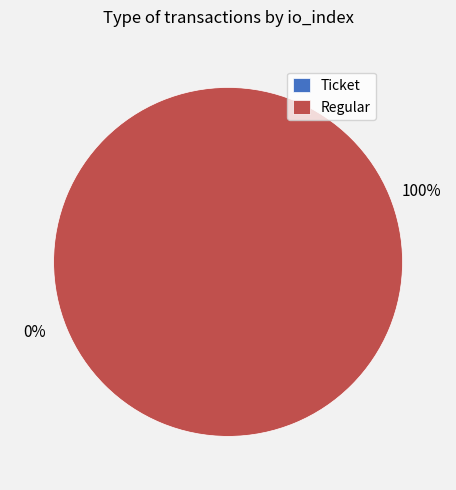

What is the smallest slice in the pie chart?

Ticket